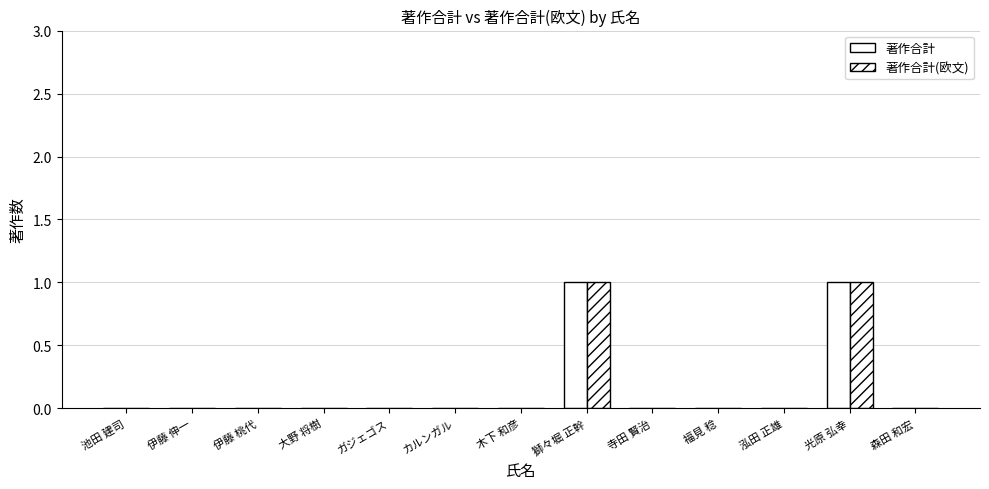

Does the chart contain stacked bars?

No